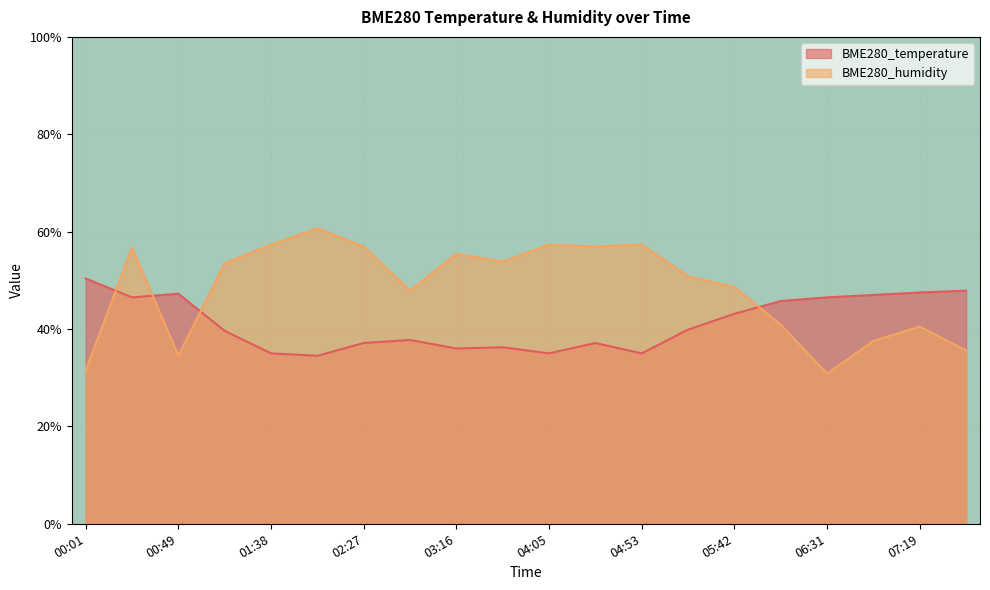

How many lines are shown in the chart?

2